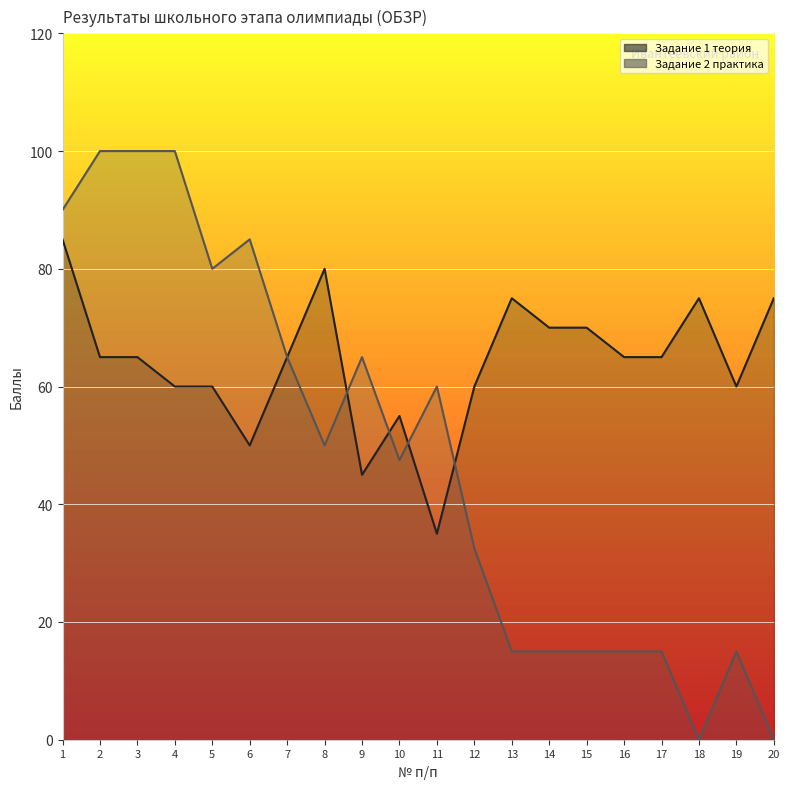

Which series has the largest total across all categories?

Задание 1 теория